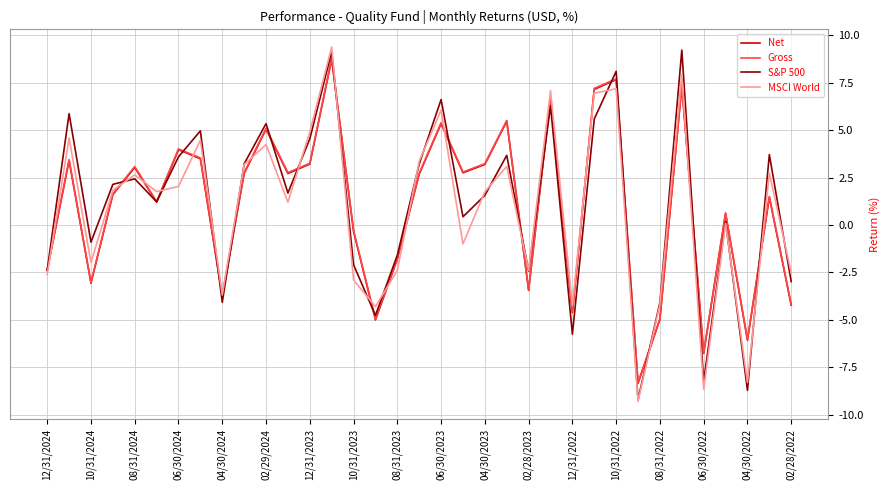

What is the smallest value displayed?

-9.3